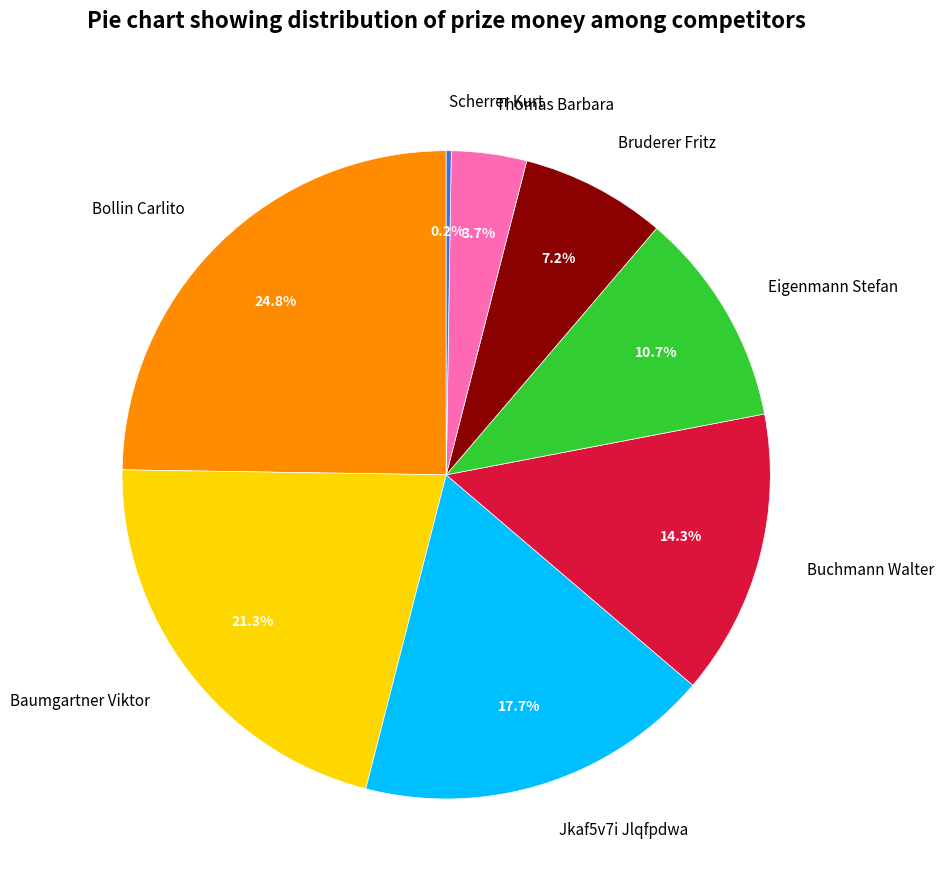

Does any single category account for the majority?

No